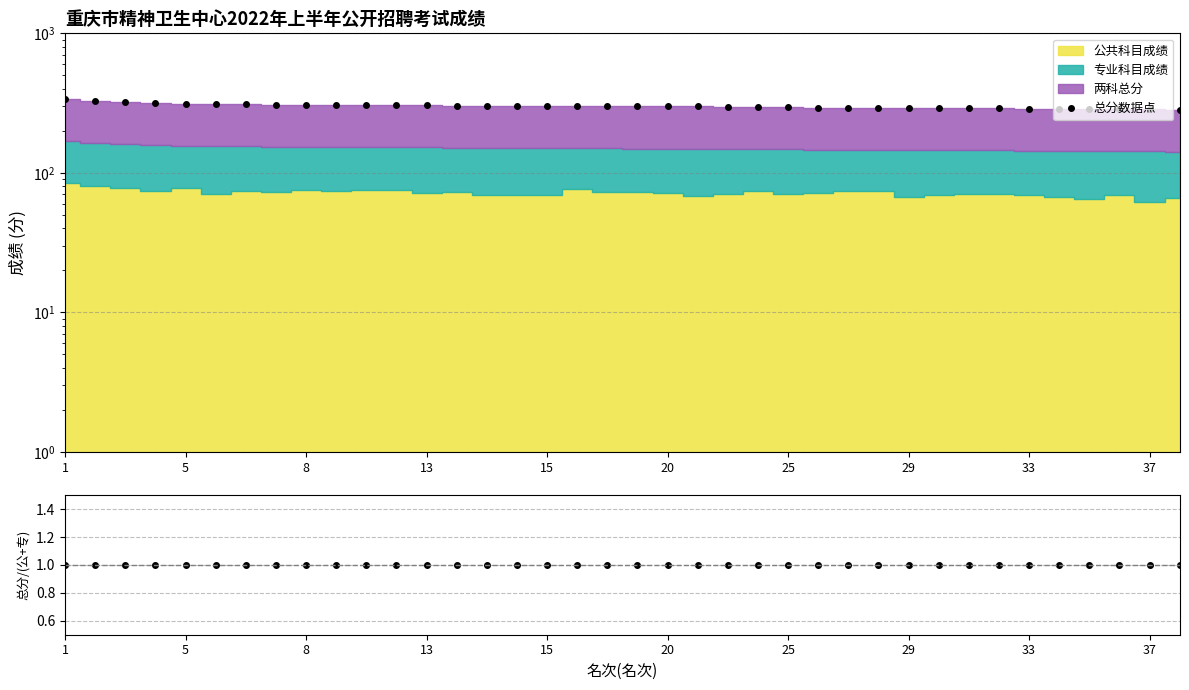

How many lines are shown in the chart?

1